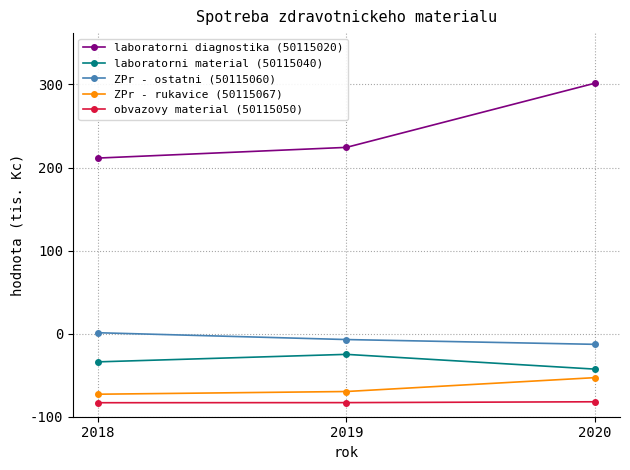

What is the minimum value shown in the chart?

33.7